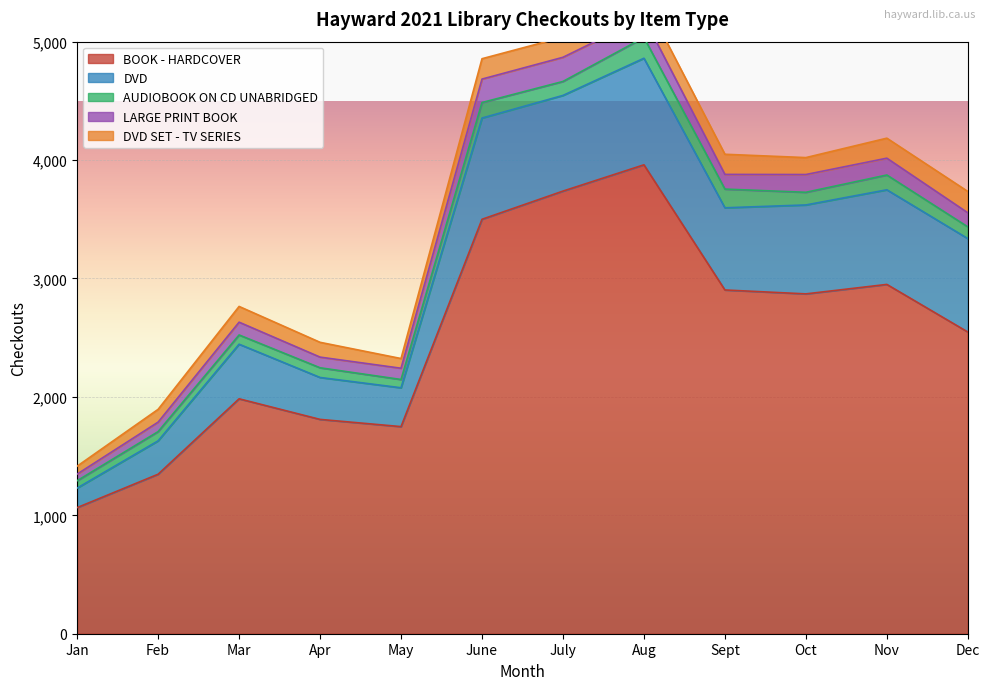

Where does the LARGE PRINT BOOK series first go above 124?

June